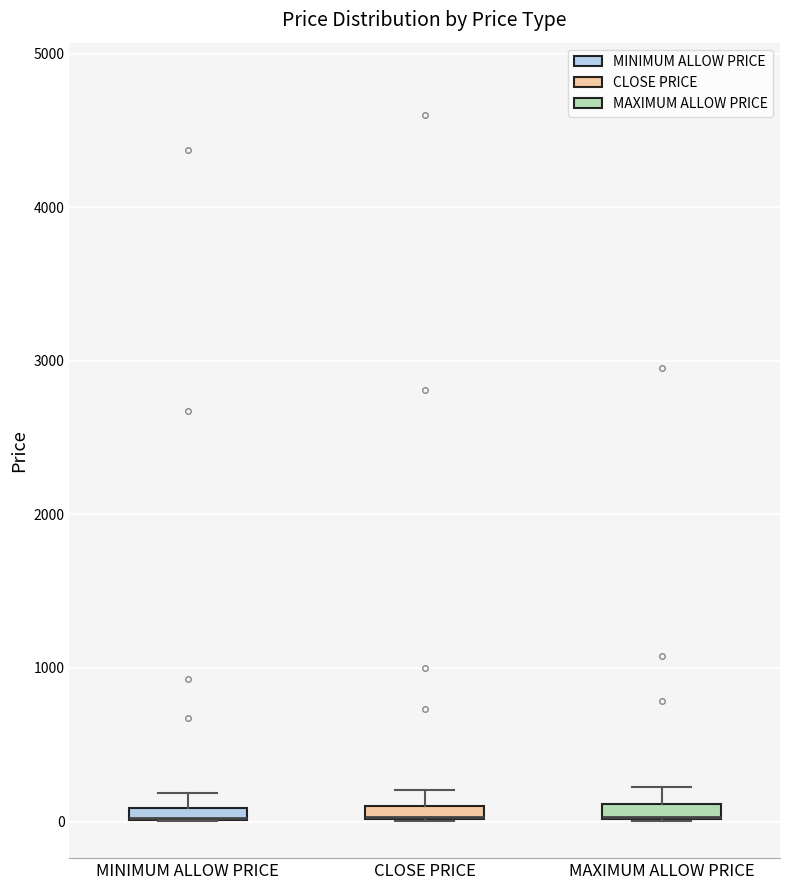

Where is the lower edge of the box for MINIMUM ALLOW PRICE on the y-axis? The values are not printed on the chart, so give them approximately, as read against the axis.

0